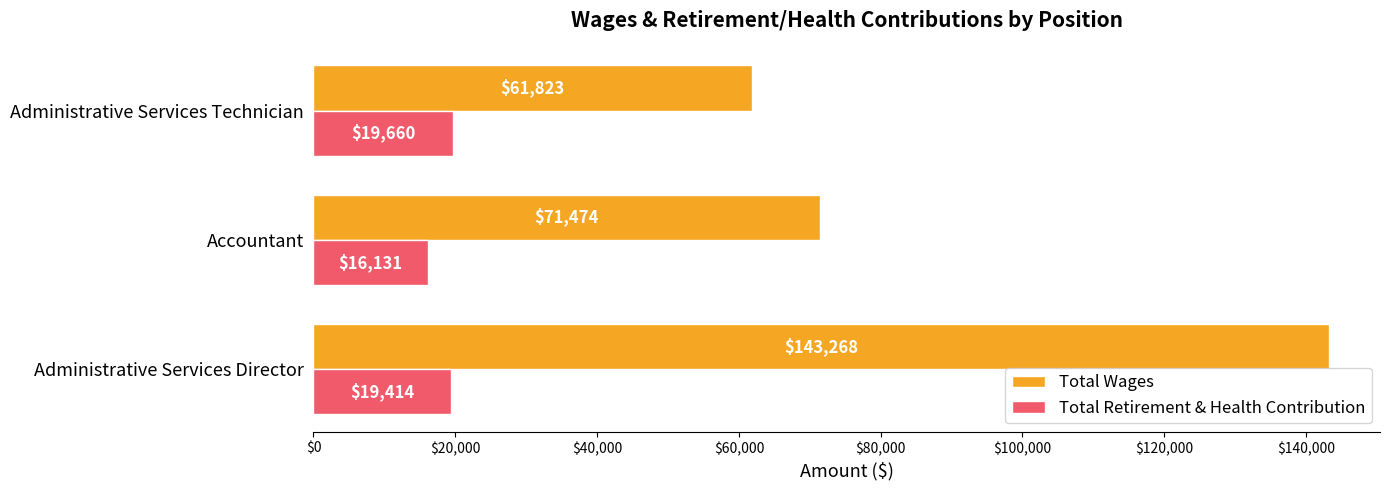

What is the sum of all Total Retirement & Health Contribution values?

55205